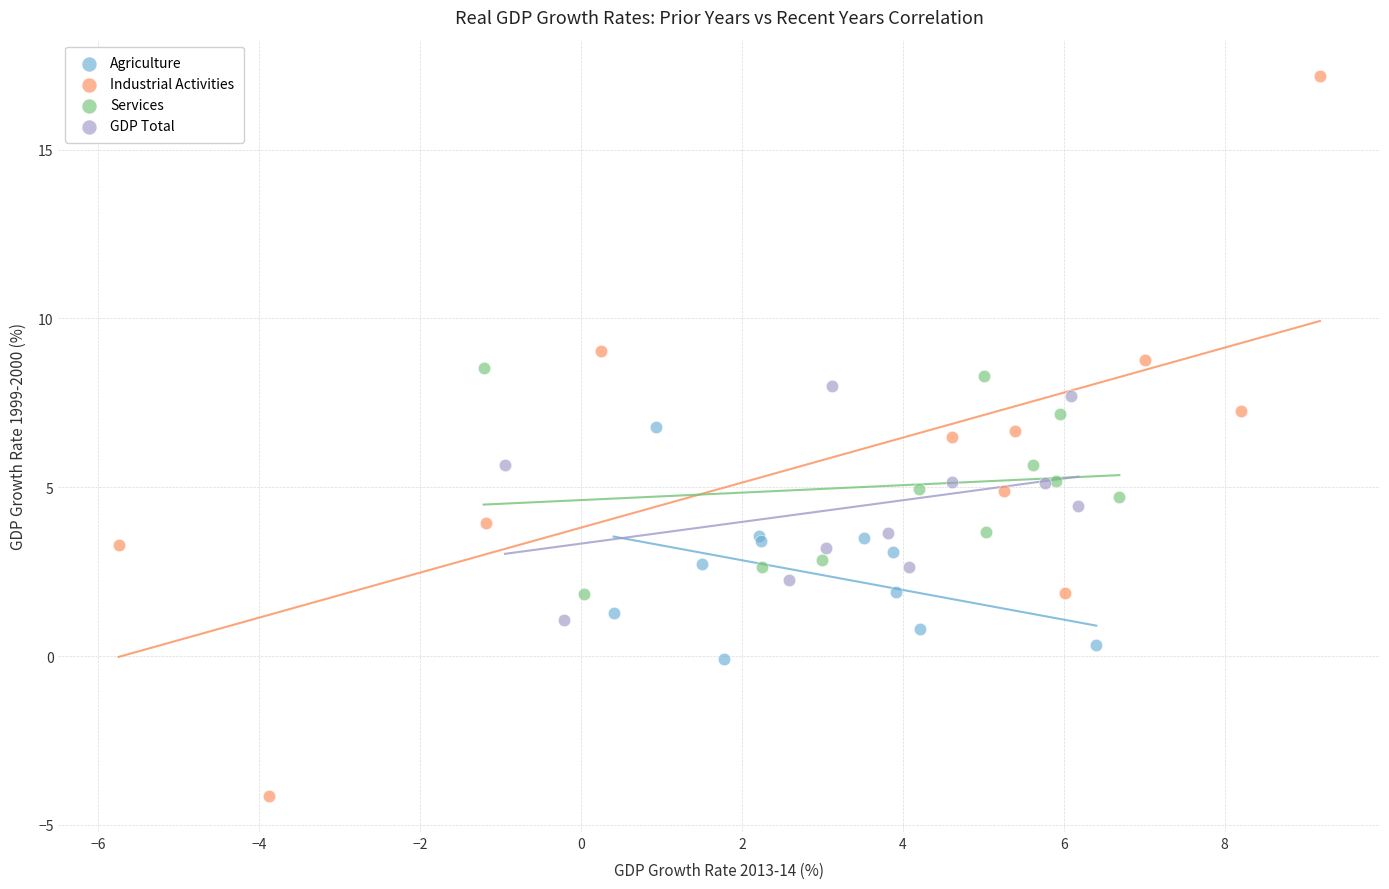

Which series contains the highest Y value?

Industrial Activities